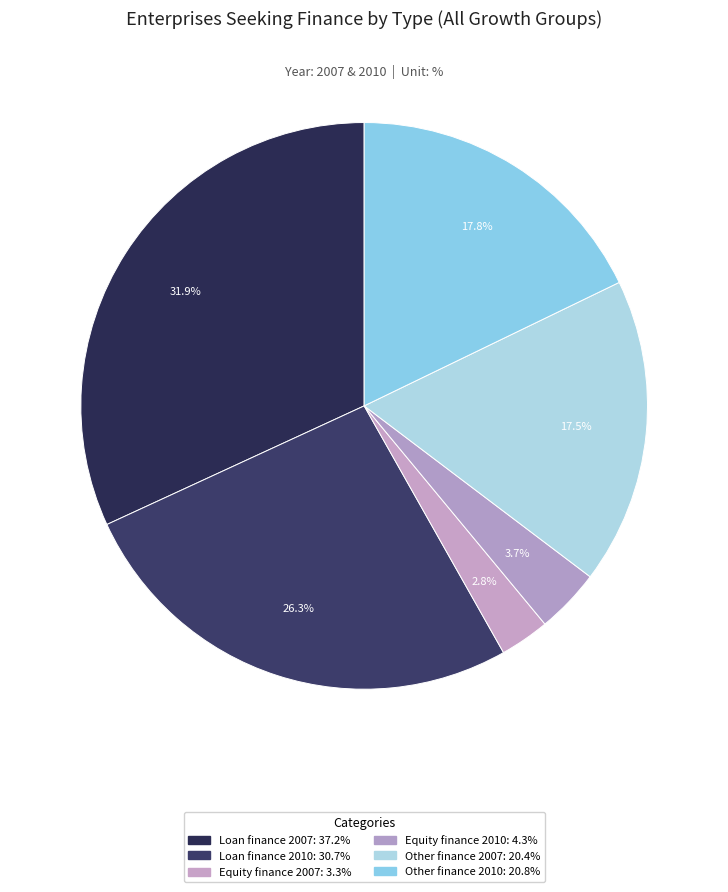

Which category has the biggest portion of the pie?

Loan finance 2007